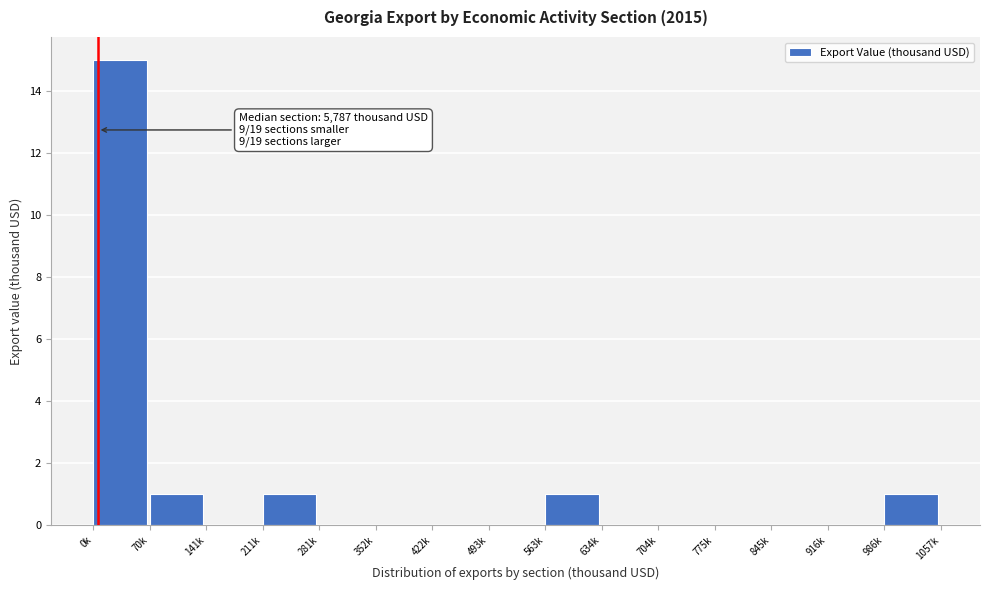

Reading left to right, extract all data points from this chart.

0k=15	70k=1	141k=0	211k=1	281k=0	352k=0	422k=0	493k=0	563k=1	634k=0	704k=0	775k=0	845k=0	916k=0	986k=1